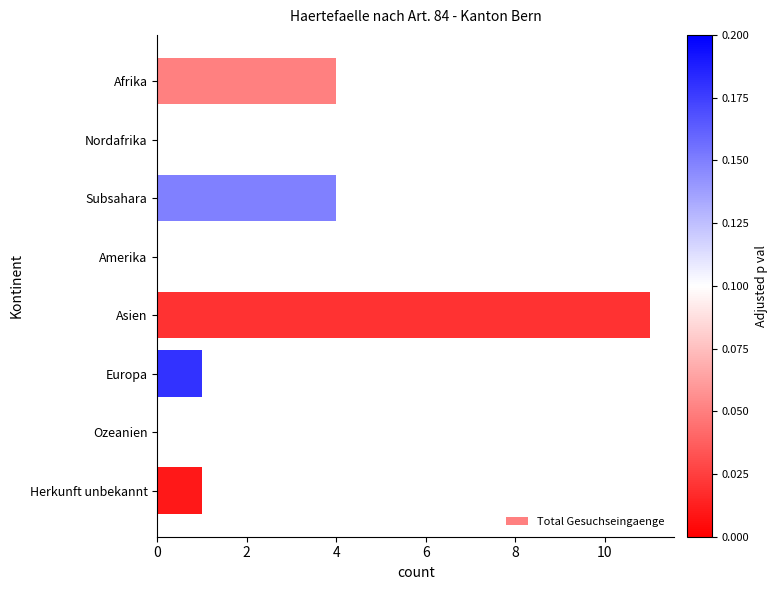

Is it true that the value at Afrika is 1?

False